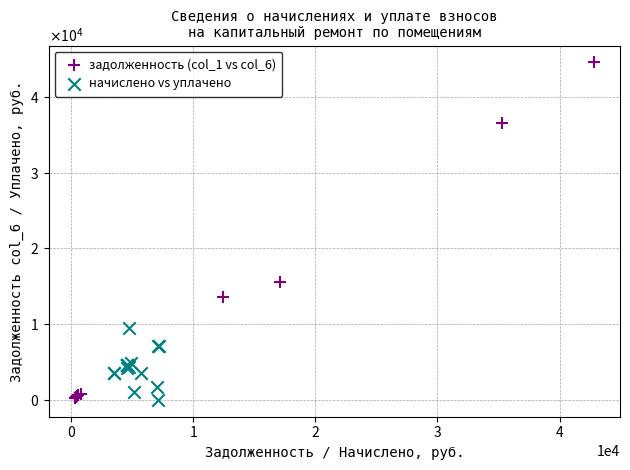

What are all the series names shown in the legend?

задолженность (col_1 vs col_6), начислено vs уплачено